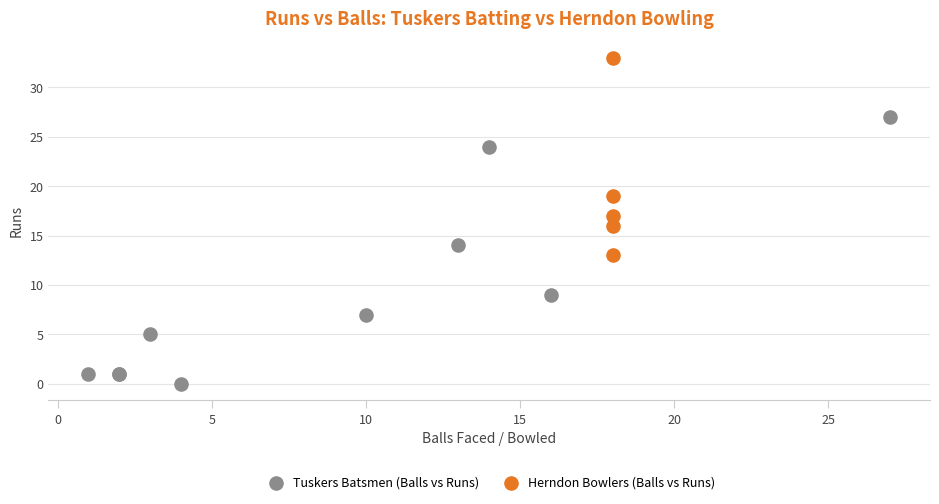

Which series has the largest Y range (max minus min)?

Tuskers Batsmen (Balls vs Runs)